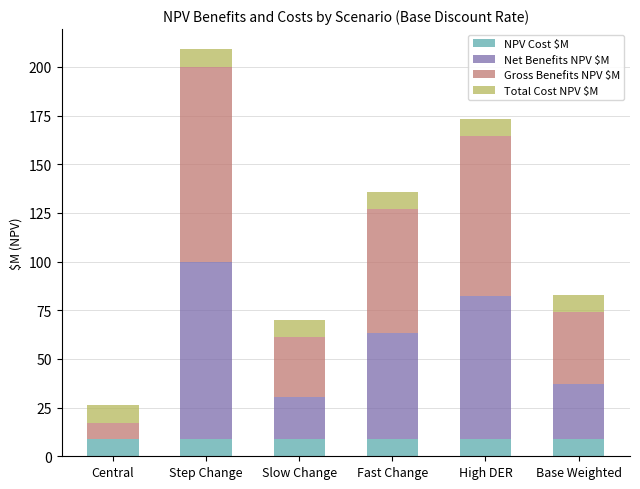

At which category is the sum across all series the highest?

Step Change